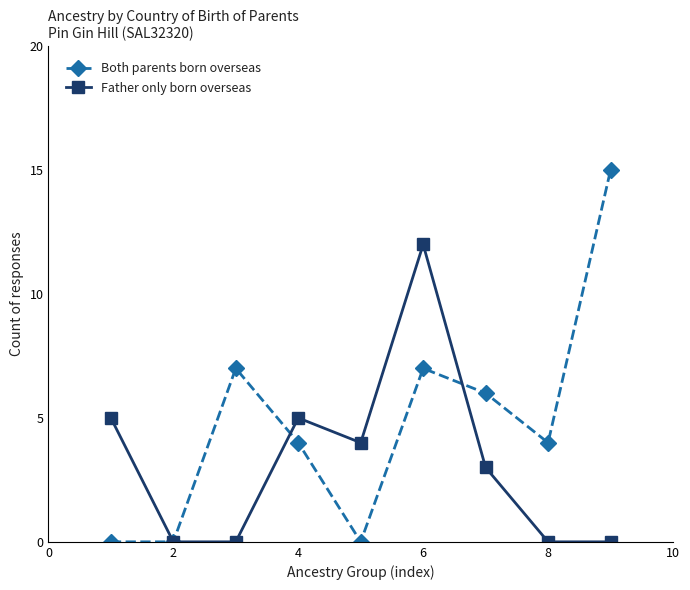

True or false: Father only born overseas has more than 0 points higher than both neighbors.

True